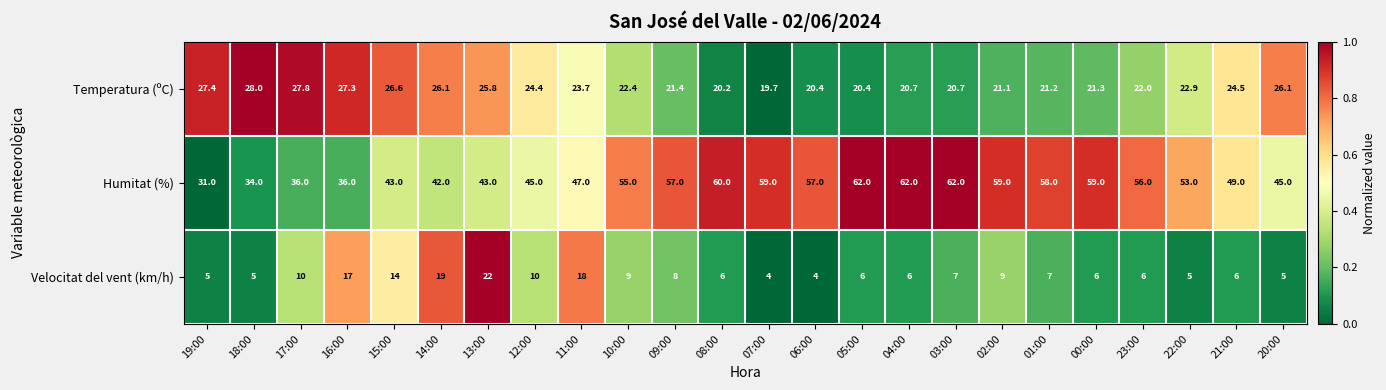

How many data points does each series have?

24